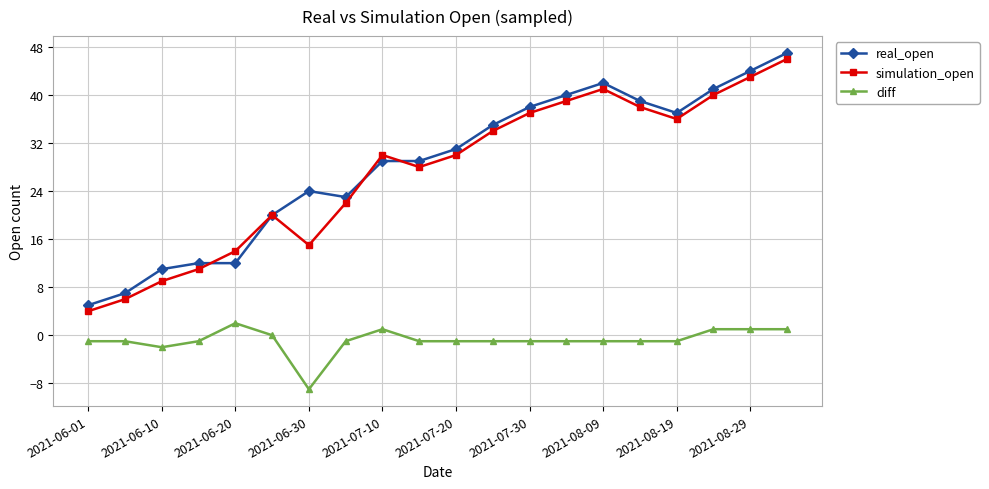

What is the maximum value shown in the chart?

47